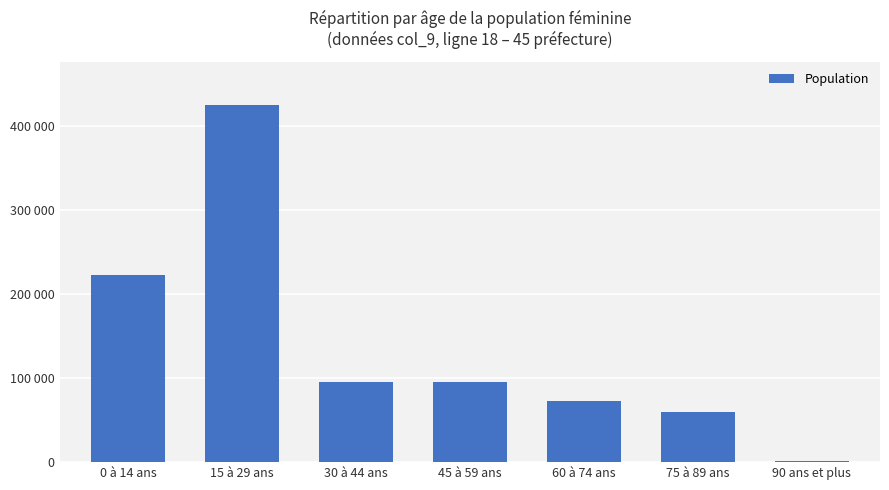

Approximately how many times larger is the value at 0 à 14 ans compared to 60 à 74 ans?

3.0